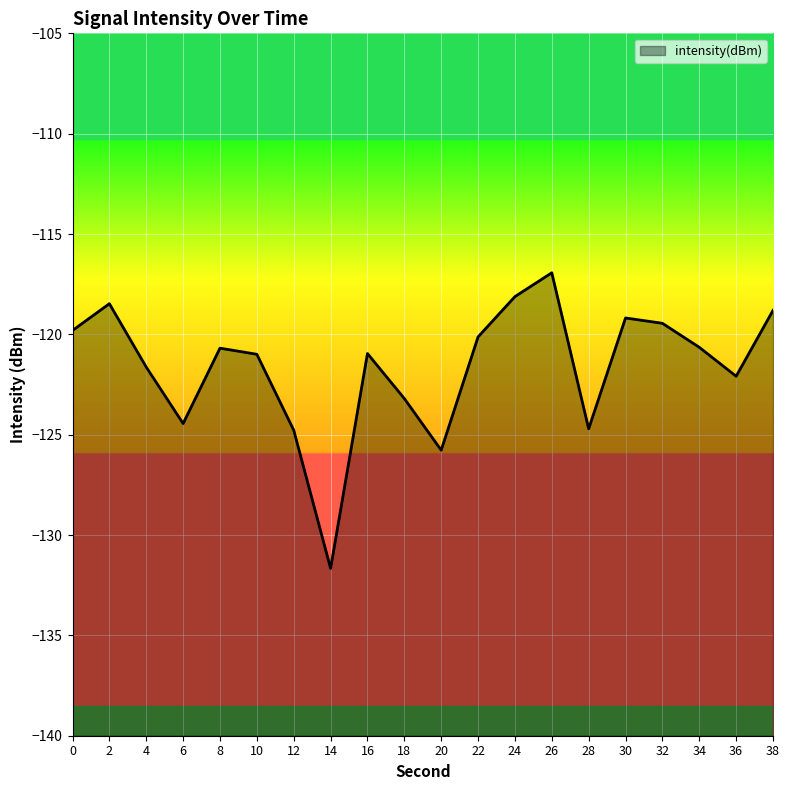

What is the sum of the values at 32 and 10?

-240.4